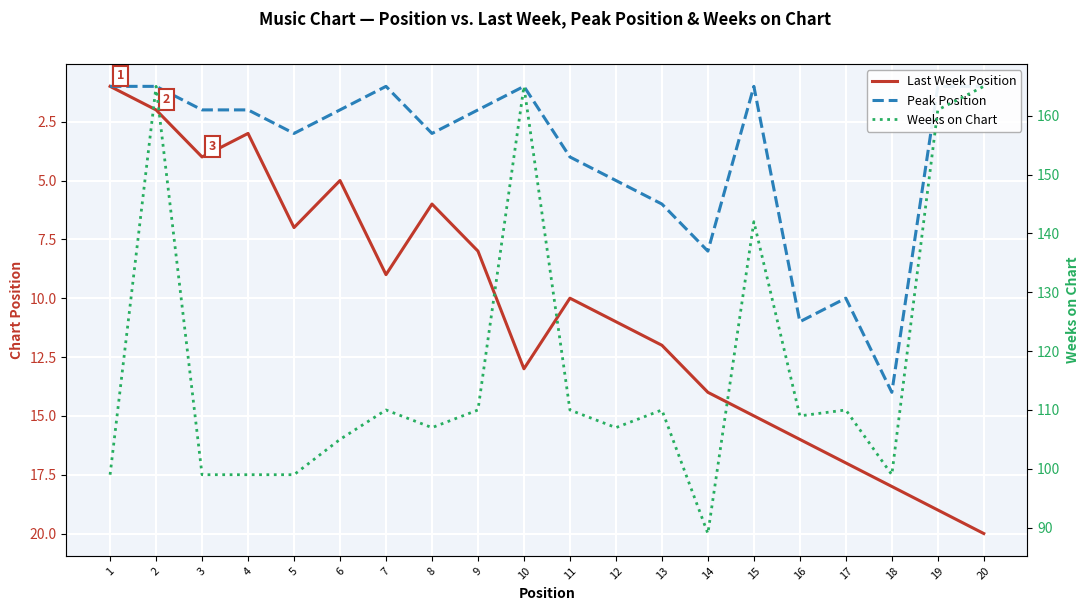

Read the Weeks on Chart value at 5, to the nearest 5.

100